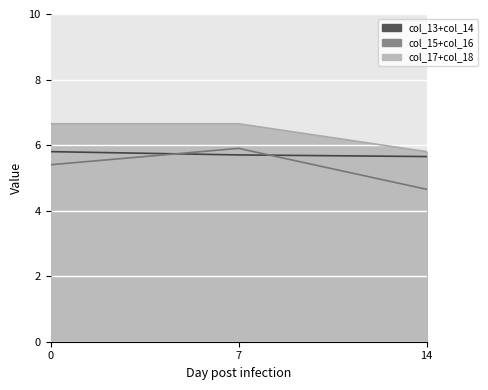

How many values in the col_15 series exceed 5?

2